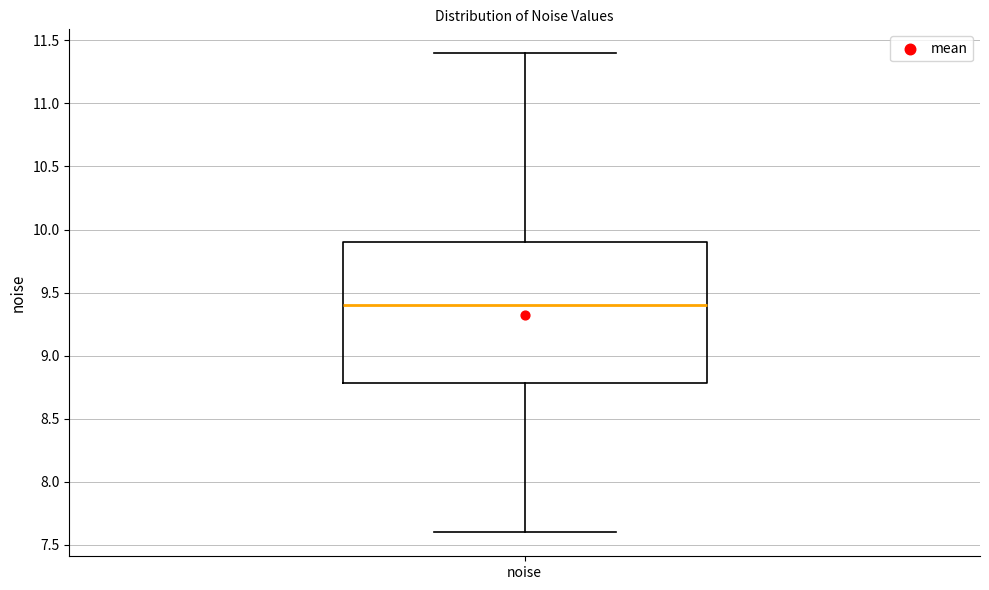

Read this box plot against the y-axis: the position of the median line, the range covered by the box, and the ends of both whiskers. The values are not printed on the chart, so give them approximately, as read against the axis.

median 9.4, box 8.8 to 9.9, whiskers 7.6 to 11.4